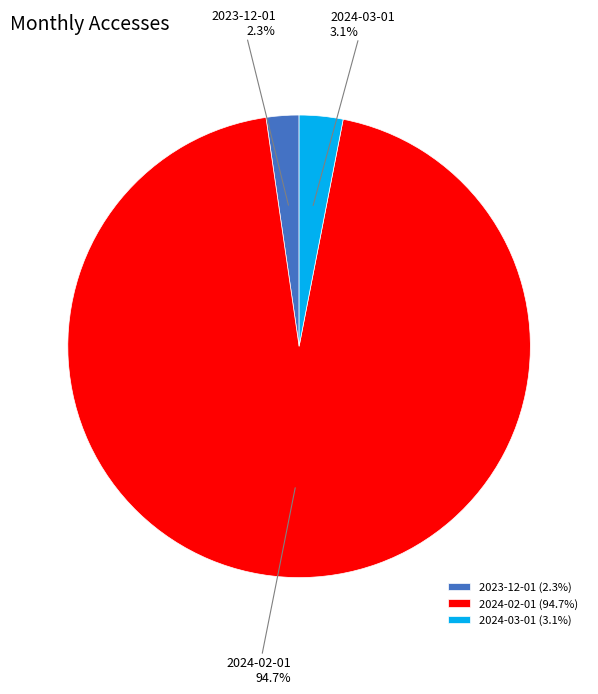

Which slice is the largest?

2024-02-01